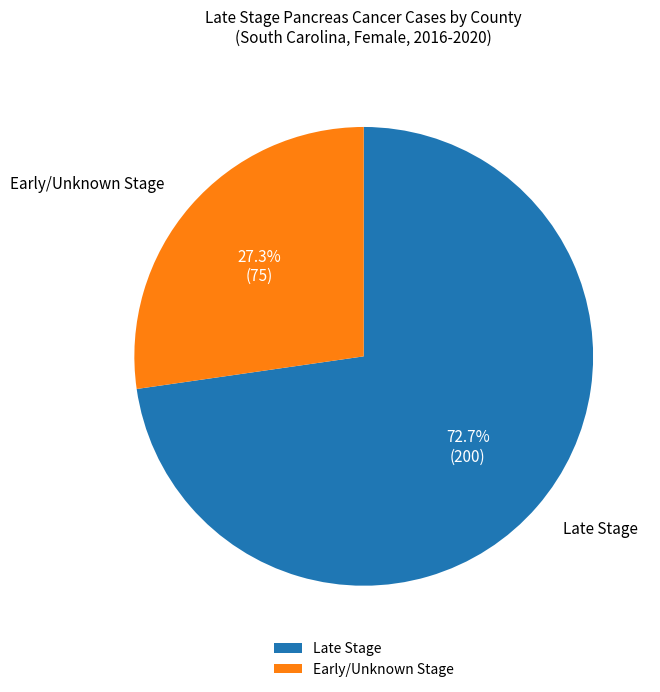

Which category has the smallest portion of the pie?

Early/Unknown Stage